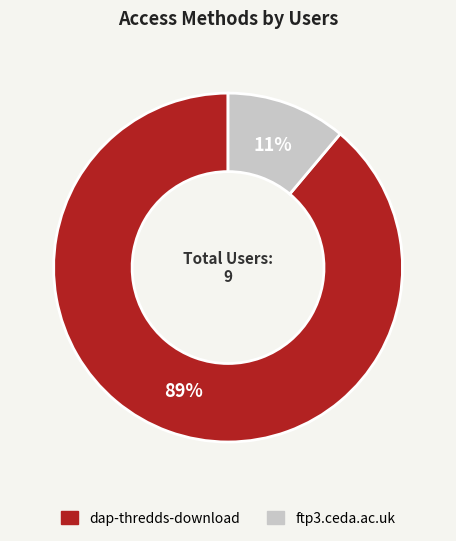

Rank the categories by value from highest to lowest.

dap-thredds-download, ftp3.ceda.ac.uk